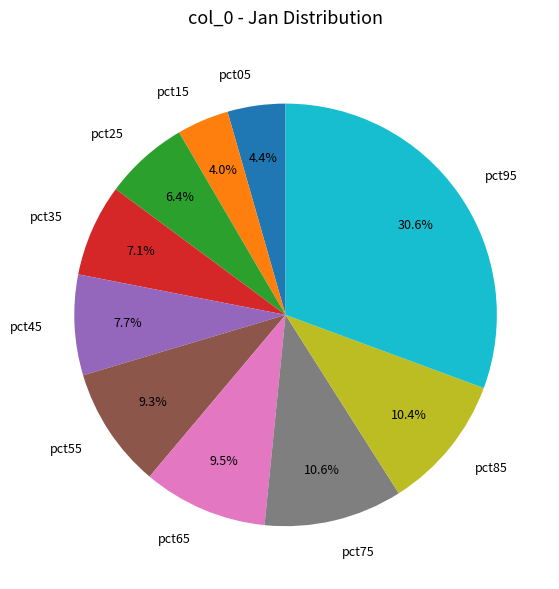

To the nearest percent, what percentage of the pie is pct25?

6%